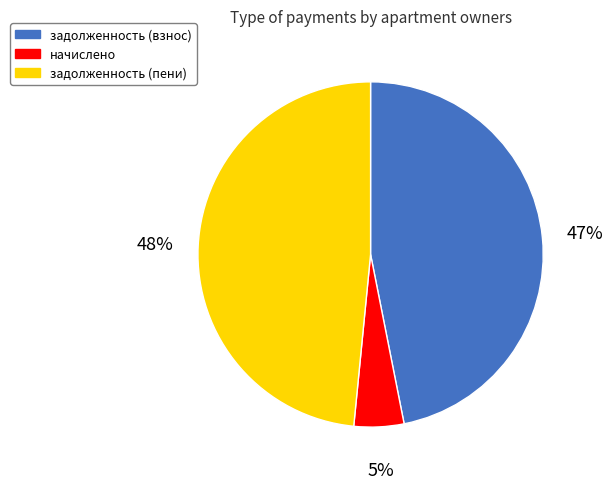

To the nearest percent, what is the average slice percentage?

33%